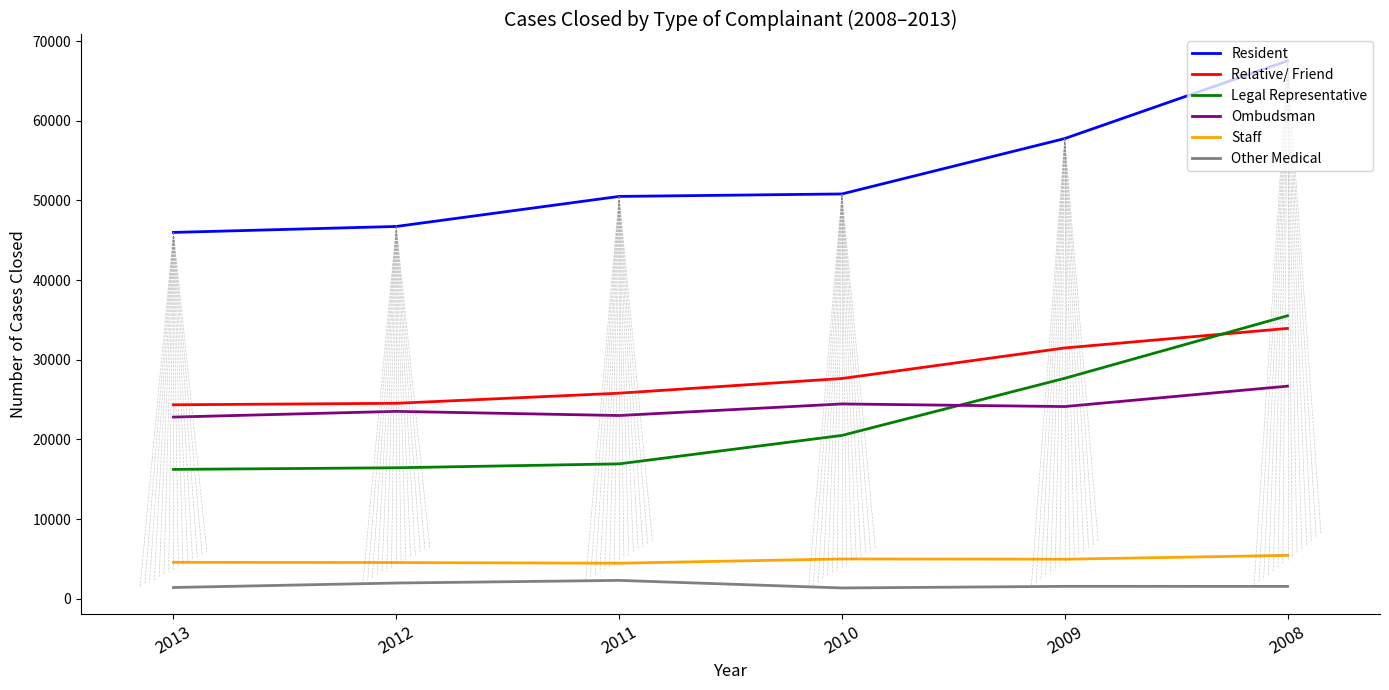

True or false: Relative/ Friend and Staff cross at least once.

False